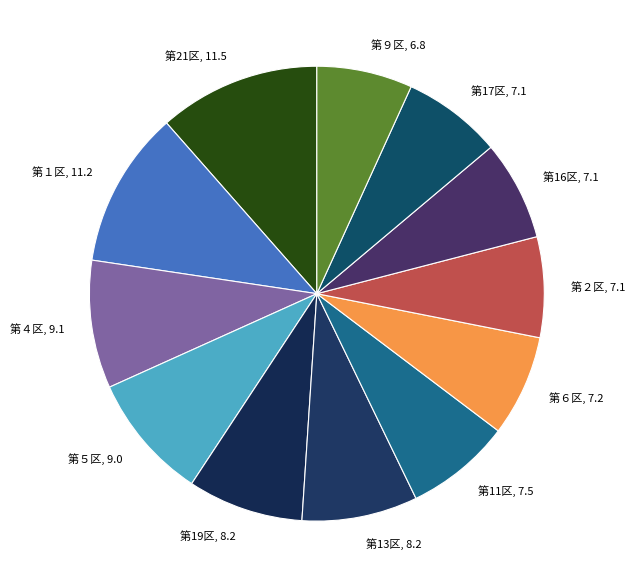

Count the number of slices in the pie.

12